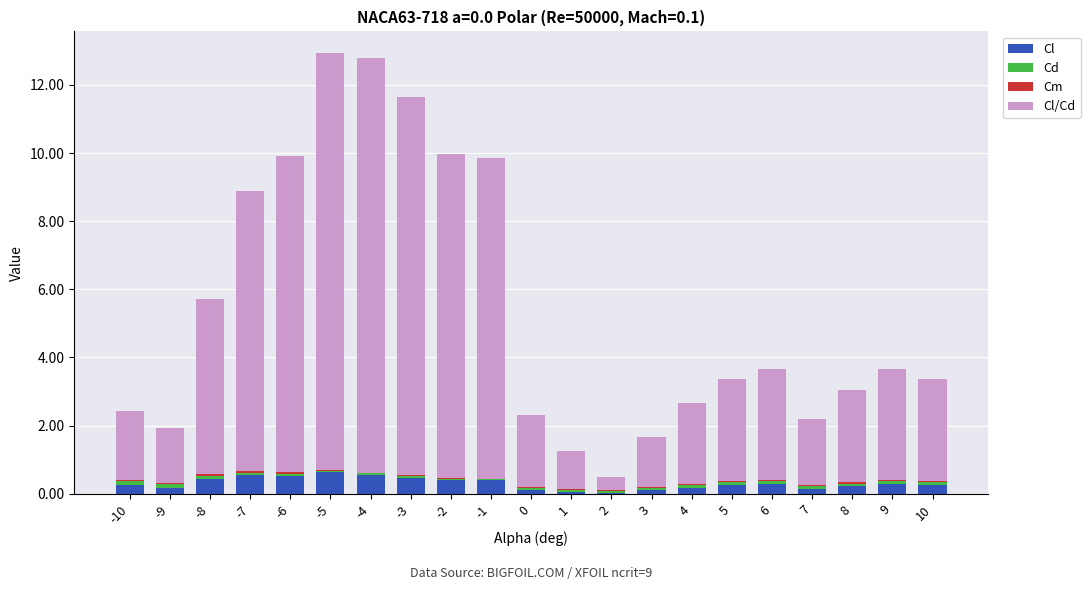

Does the chart contain stacked bars?

Yes